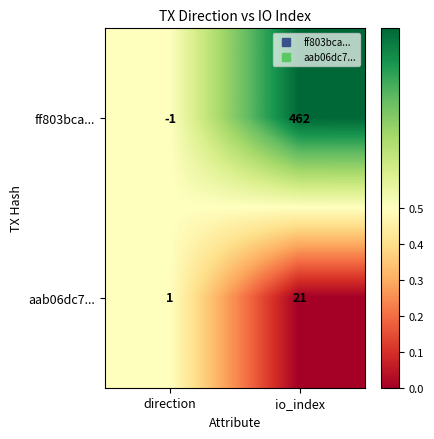

Is it true that aab06dc7... equals 1 at direction?

True